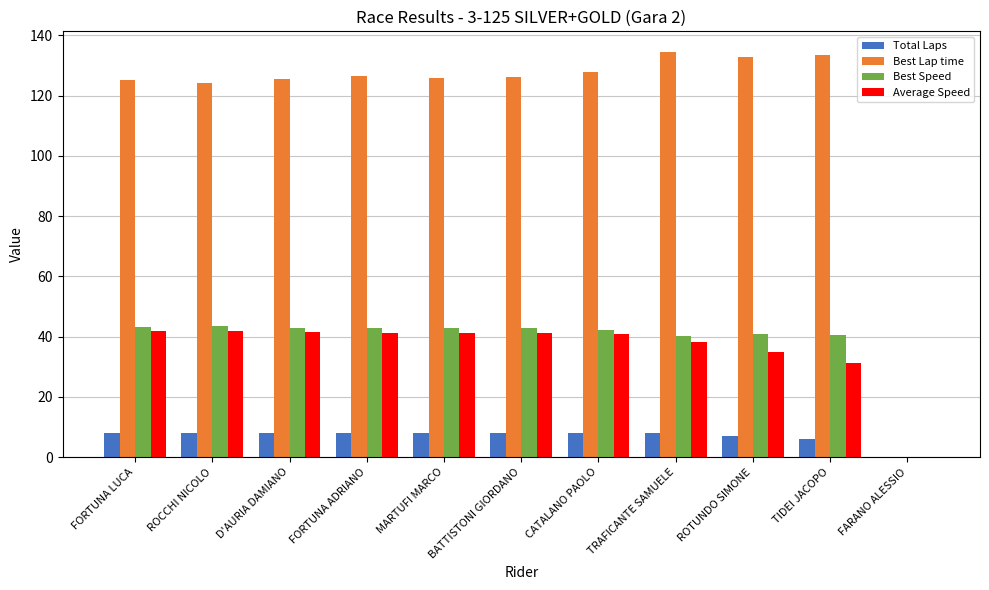

Is it true that Best Lap time equals 165.5 at BATTISTONI GIORDANO?

False